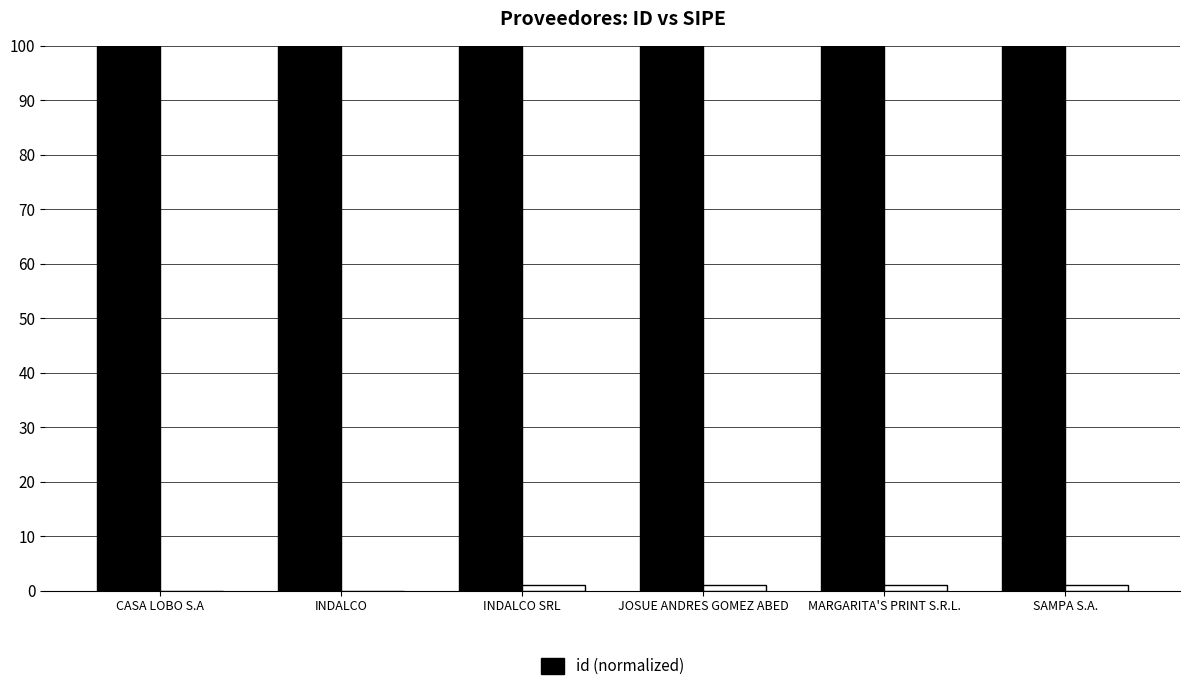

What is the label of the 6th bar from the left?

SAMPA S.A.